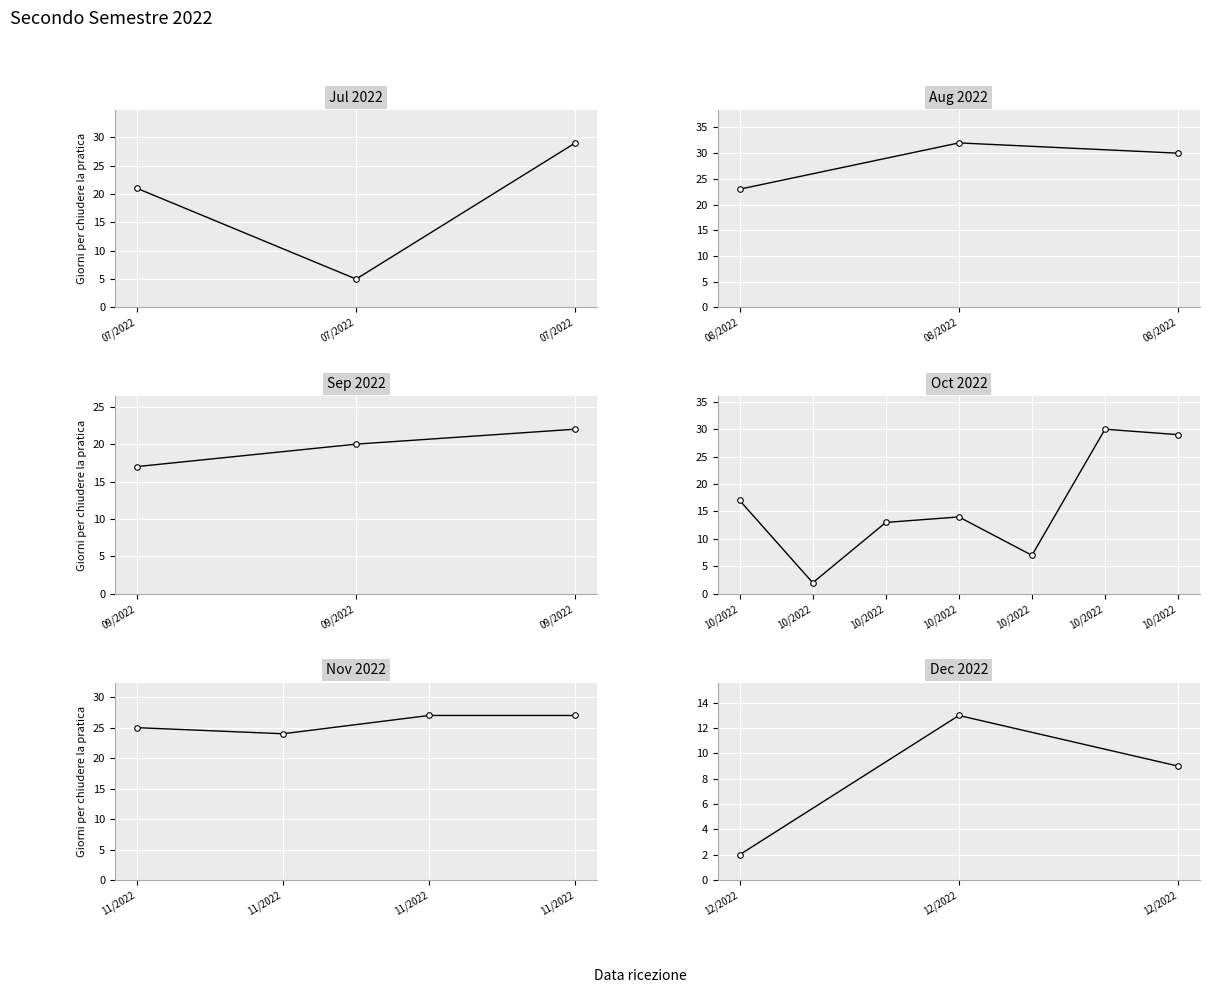

List the labels in order of value, largest first.

12/2022, 12/2022, 12/2022